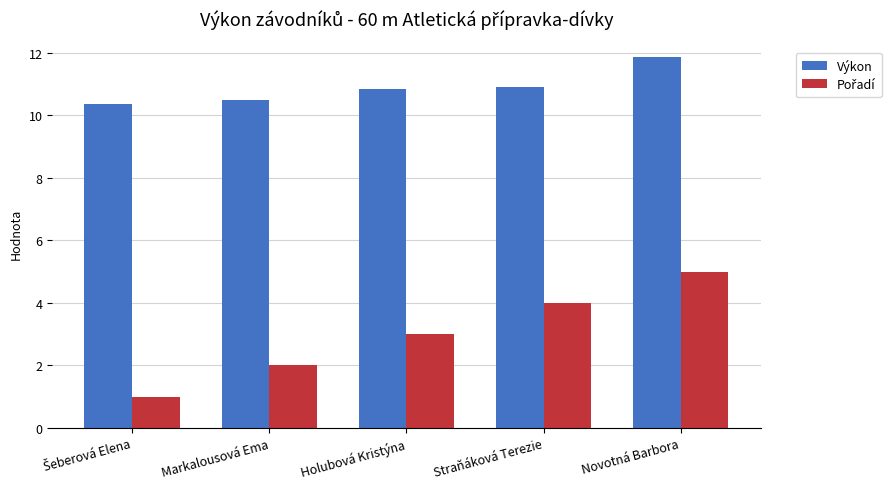

Is it true that Výkon equals 17.5 at Novotná Barbora?

False